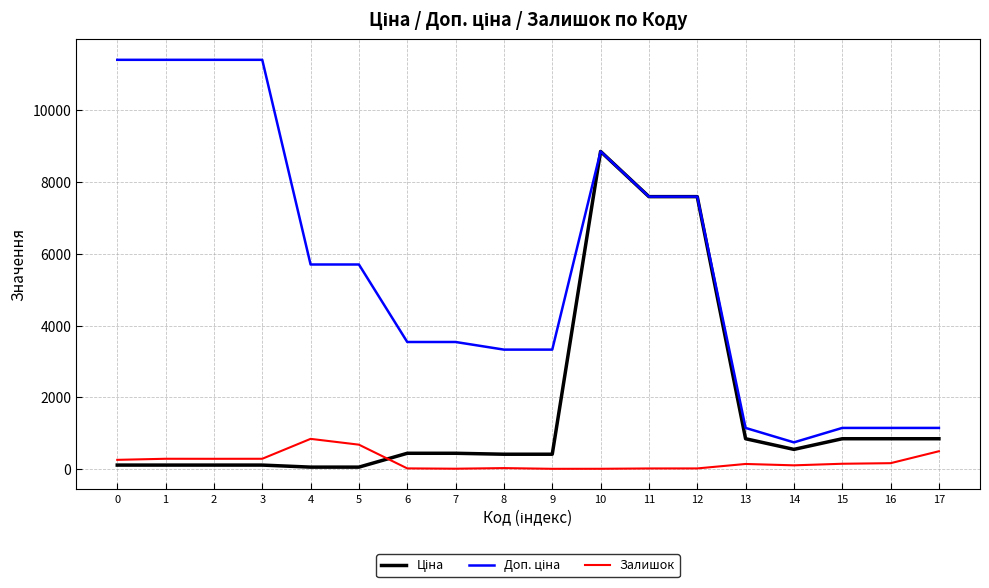

What is the maximum value shown in the chart?

11410.0